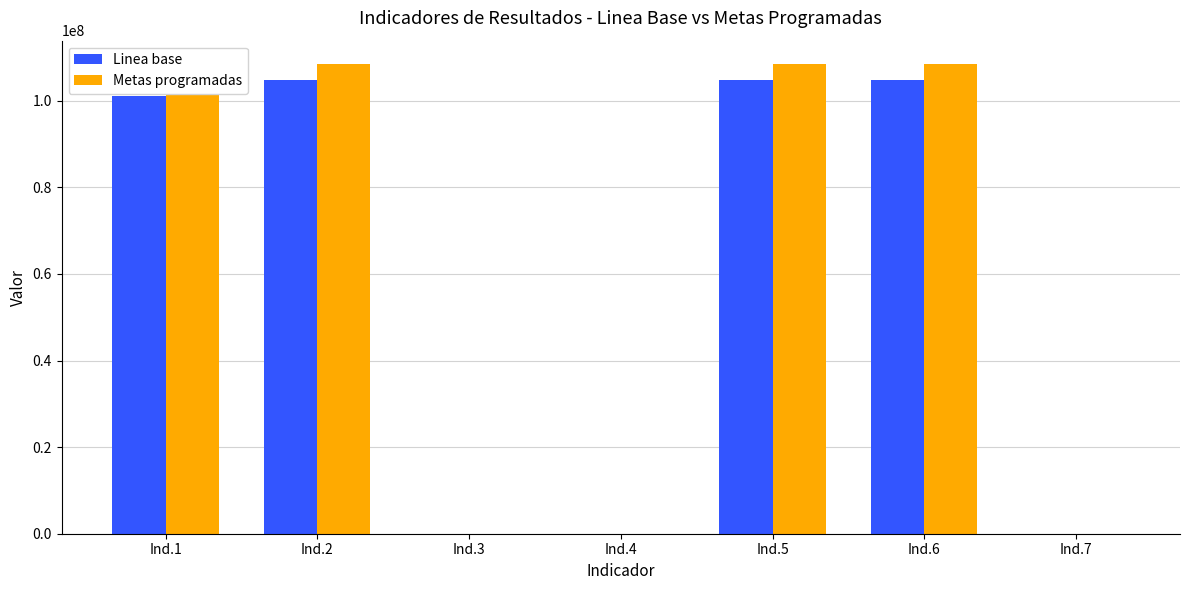

The Metas programadas series shows 108437015.8 at Ind.6. True or false?

True